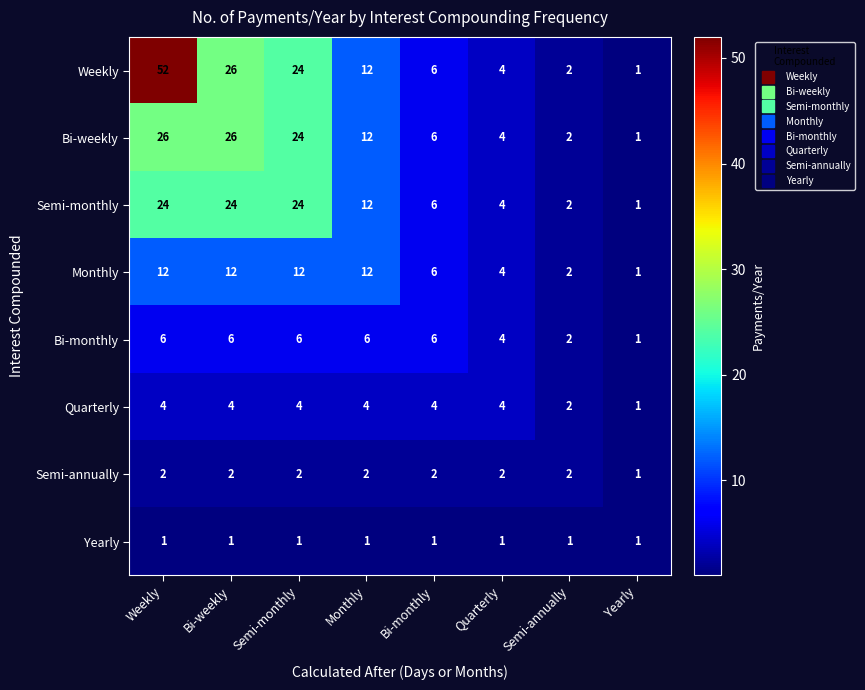

List the series in order of their peak value, lowest first.

Yearly, Semi-annually, Quarterly, Bi-monthly, Monthly, Semi-monthly, Bi-weekly, Weekly